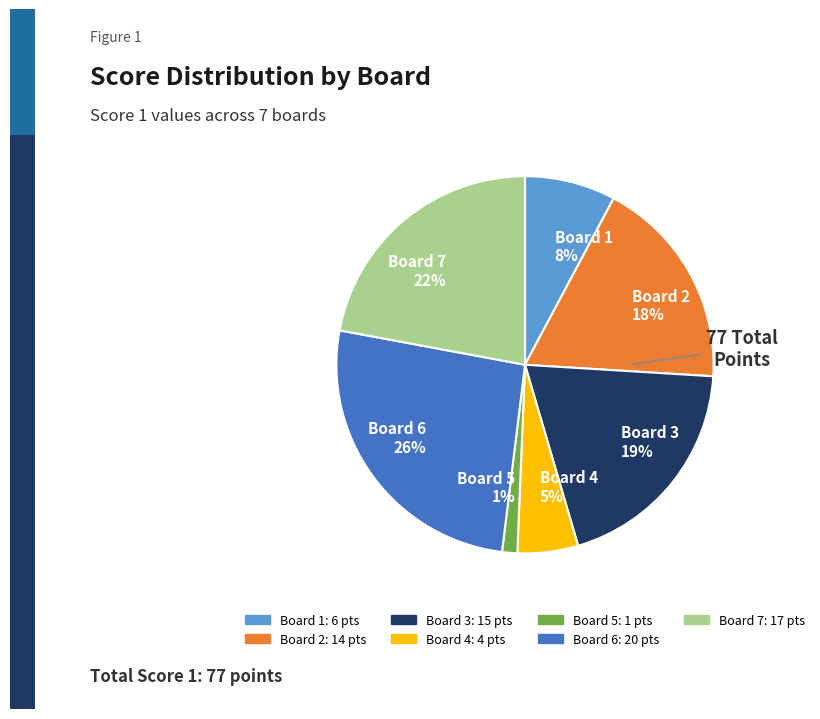

Which category has the biggest portion of the pie?

Board 6